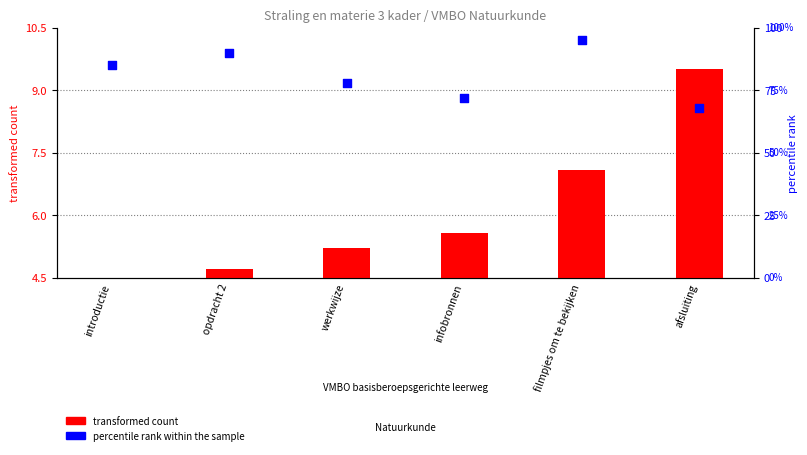

Which series has the largest Y range (max minus min)?

percentile rank within the sample